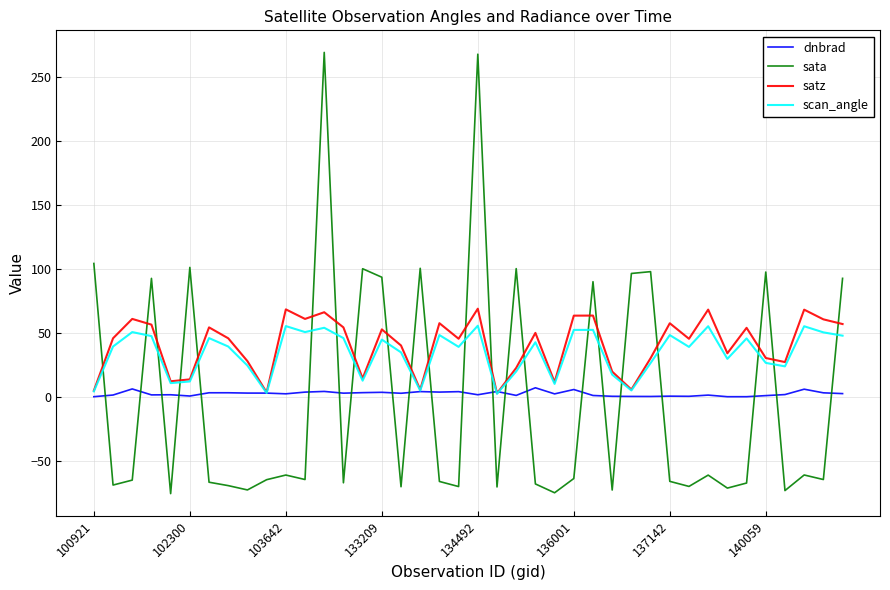

What is the greatest value displayed?

269.5